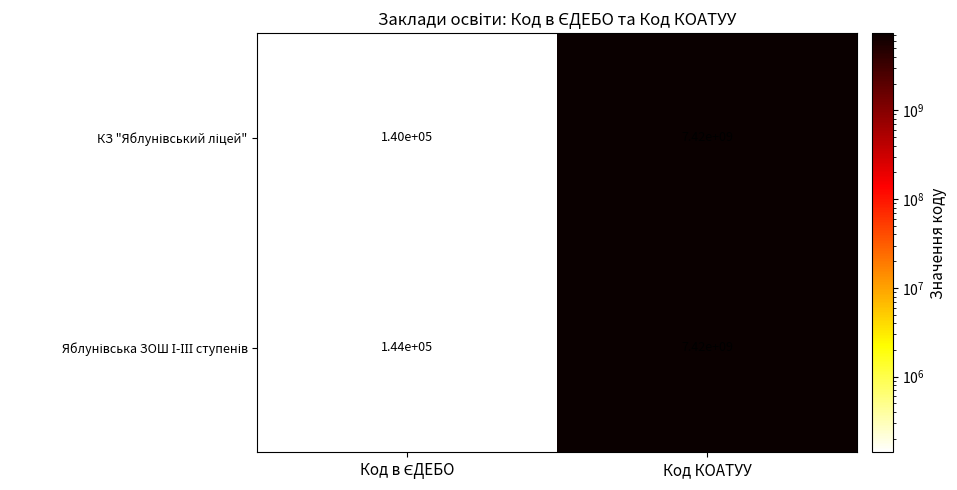

What is the minimum value shown in the chart?

140000